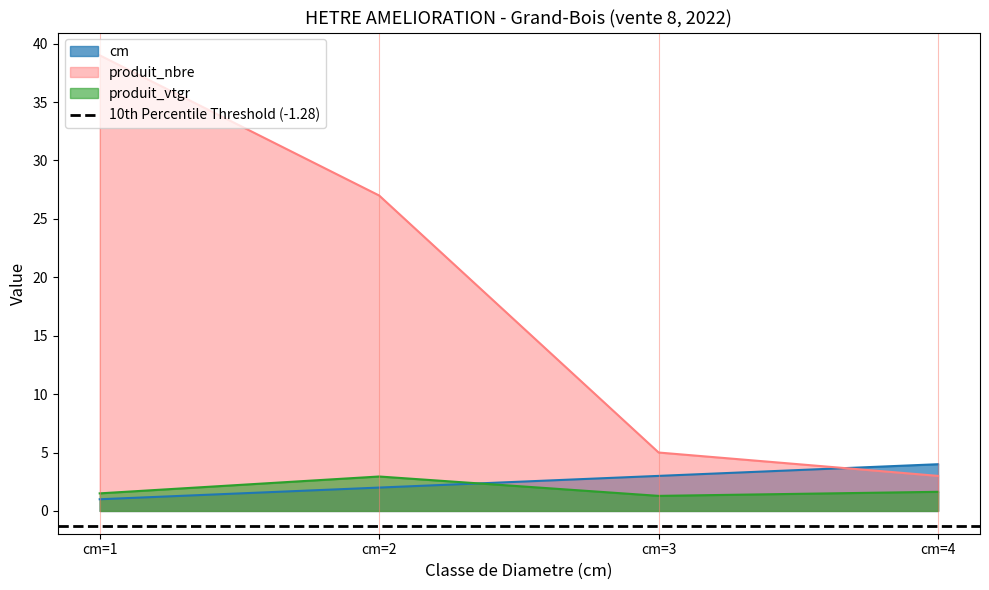

Does the chart have visible grid lines?

No